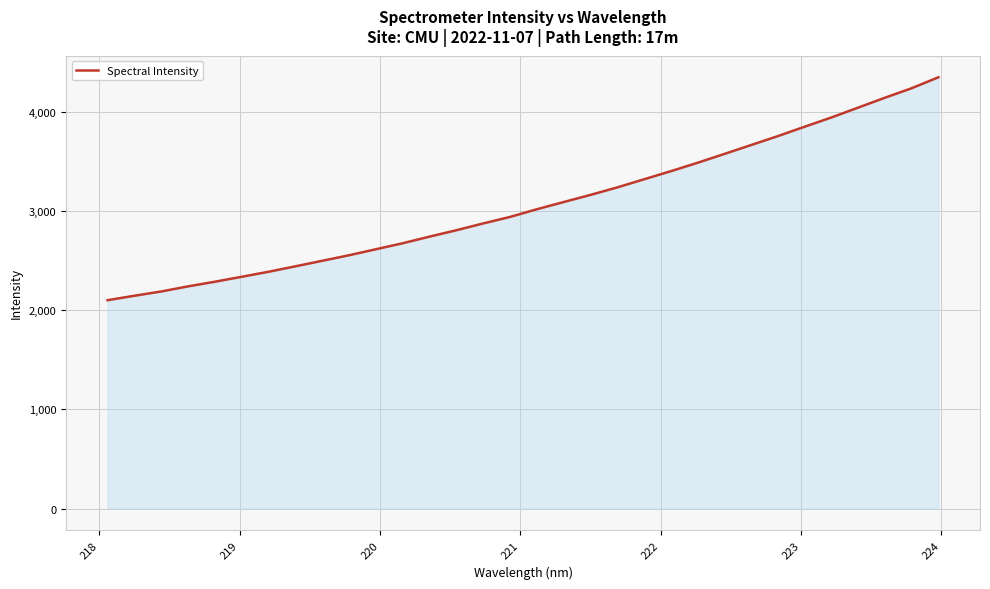

What is the difference between the maximum and minimum values?

2247.5